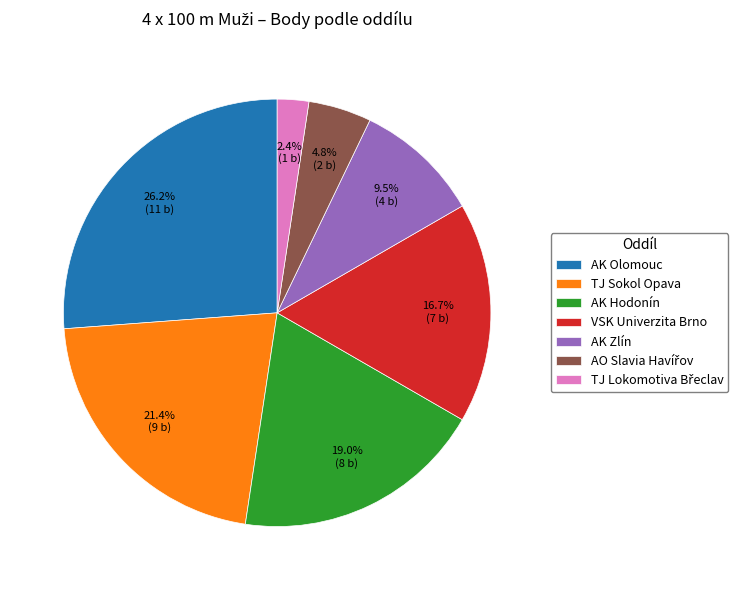

Count the number of slices in the pie.

7